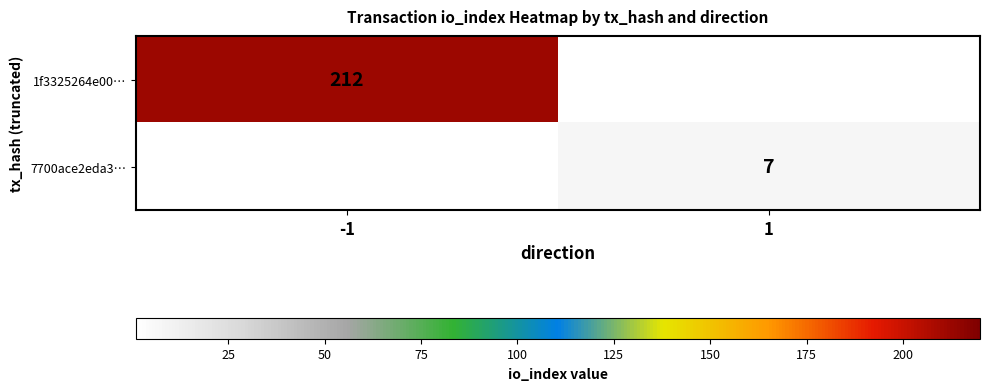

How many categories are shown in the chart?

2